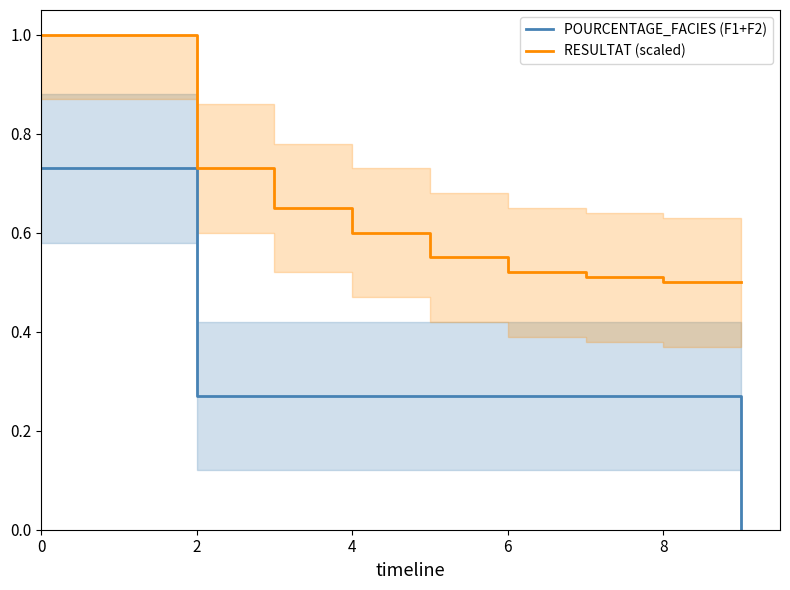

What is the label of the 10th point from the left?

9